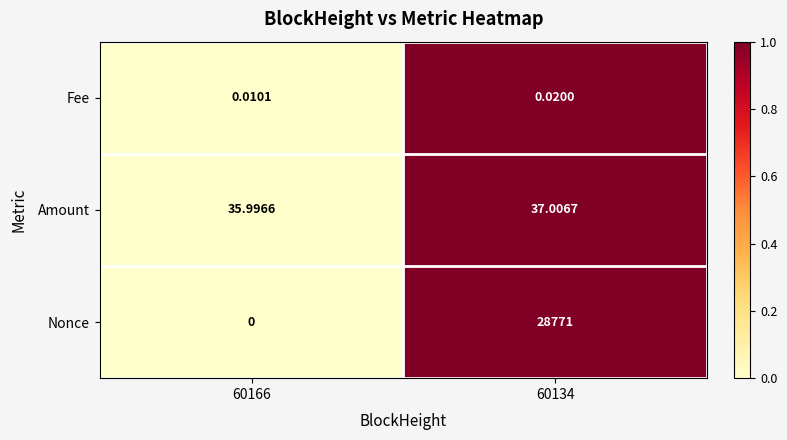

Which series has the largest range (max minus min)?

Nonce